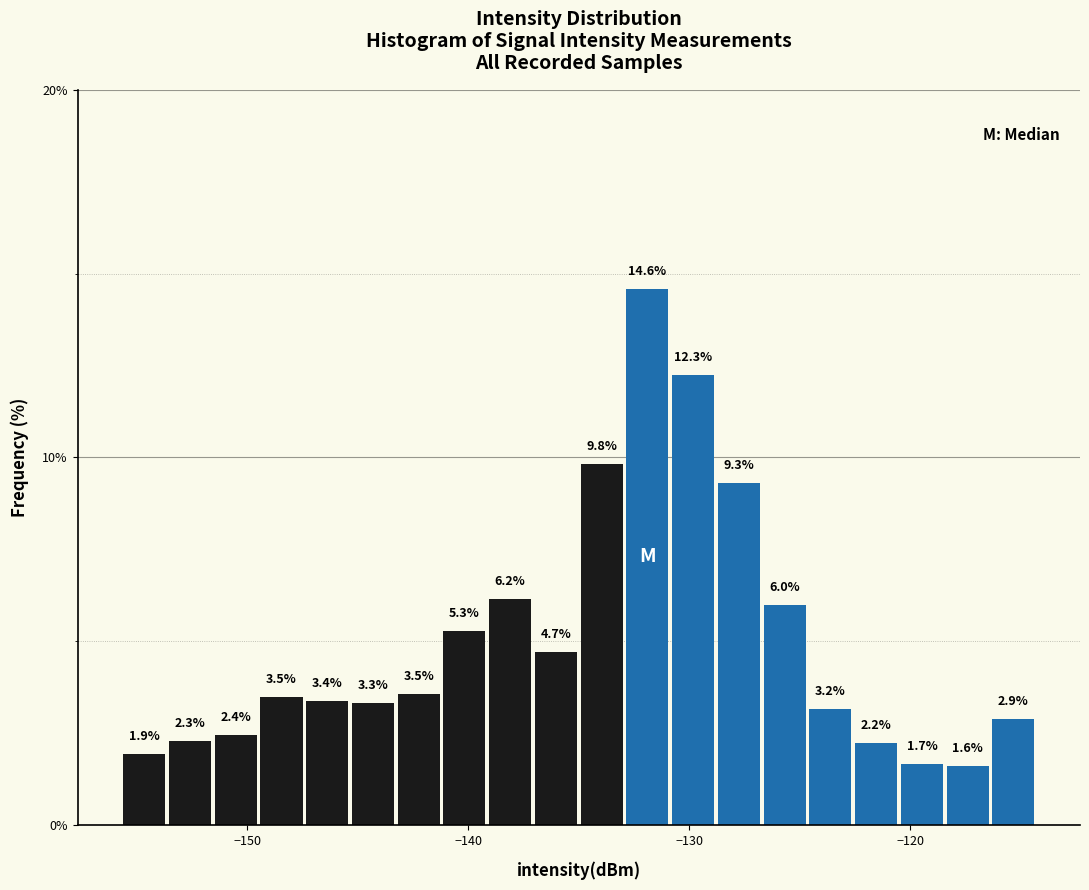

Around what value on the x-axis is the tallest bar? Give the approximate position of its centre, as read against the axis.

-132